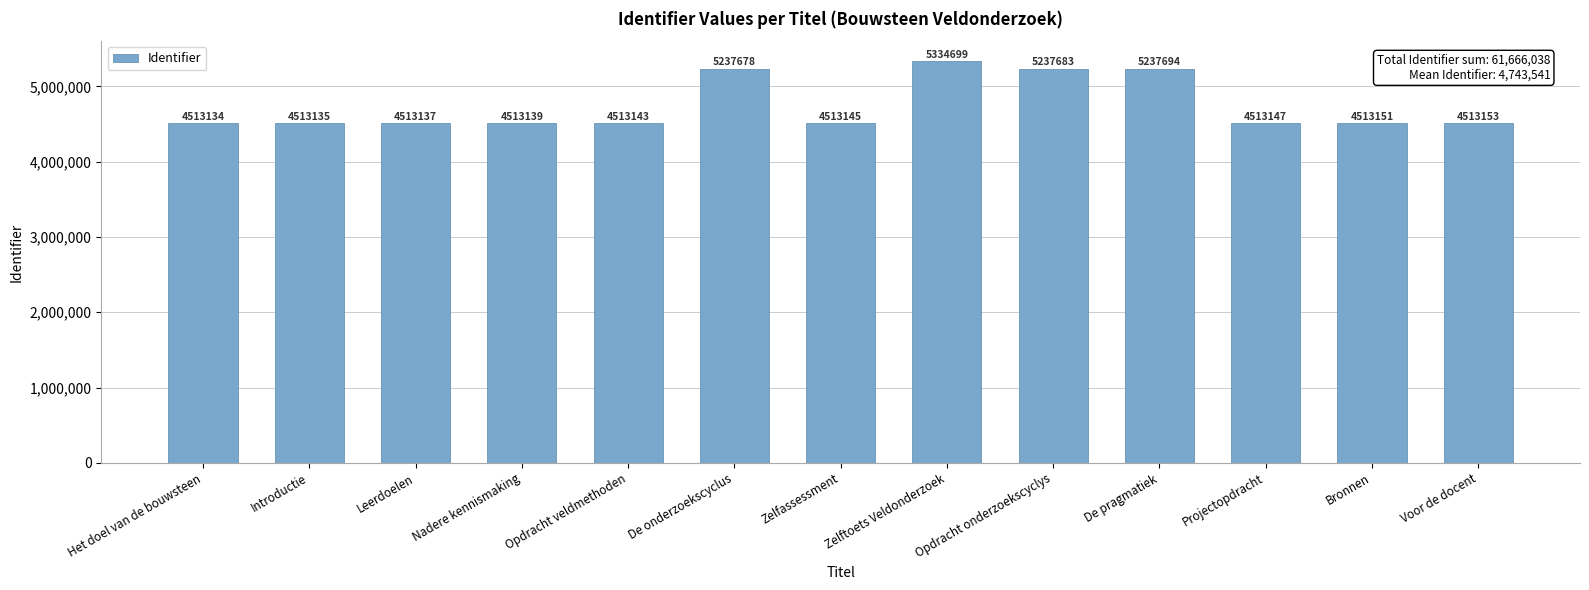

How many data points are less than 4513147?

6